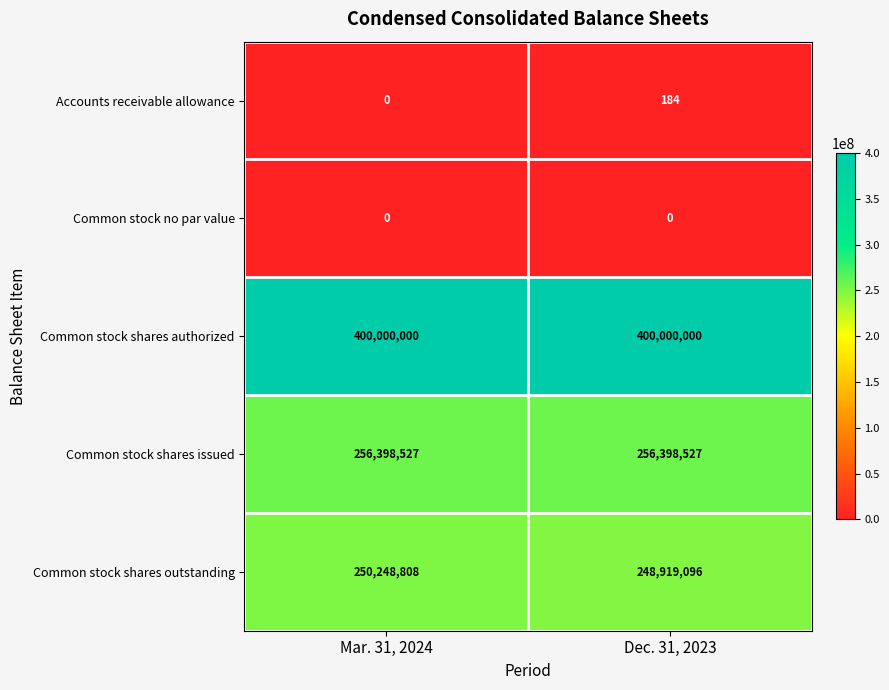

What is the spread (max minus min) of values at Mar. 31, 2024?

400000000